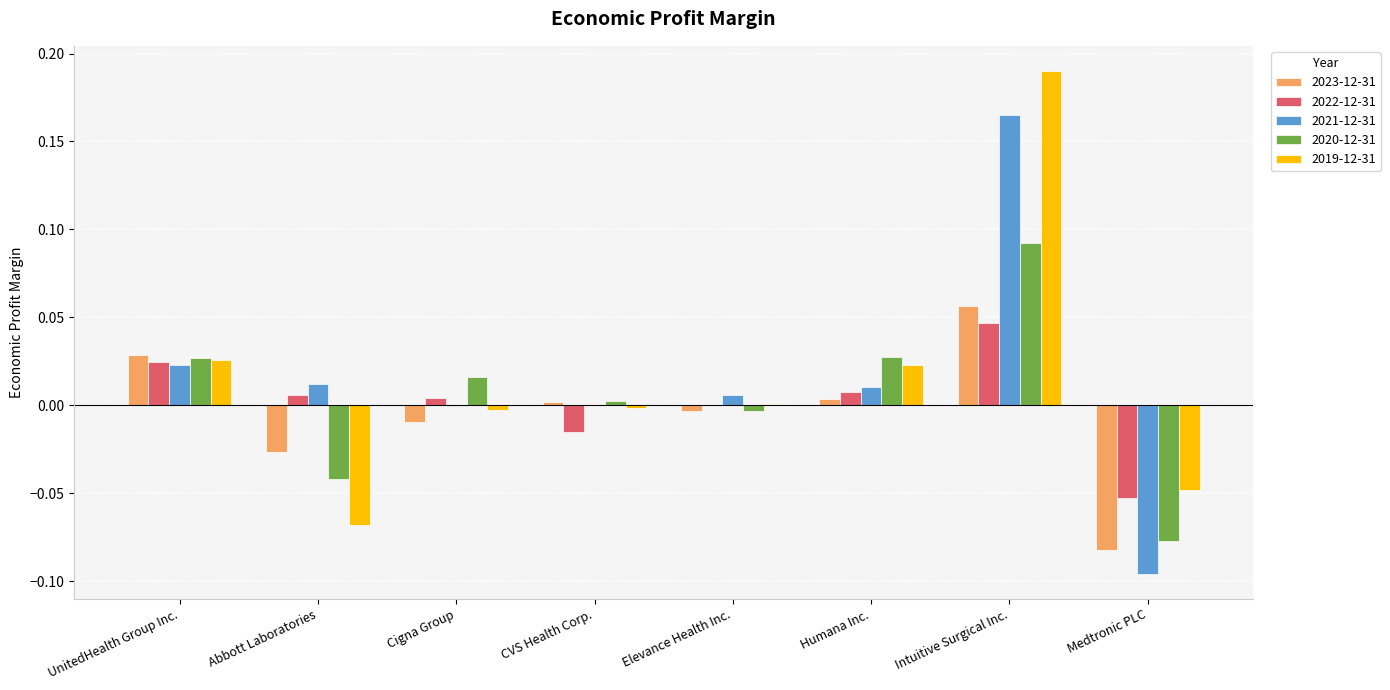

Which category has the highest value in the 2023-12-31 series?

Intuitive Surgical Inc.